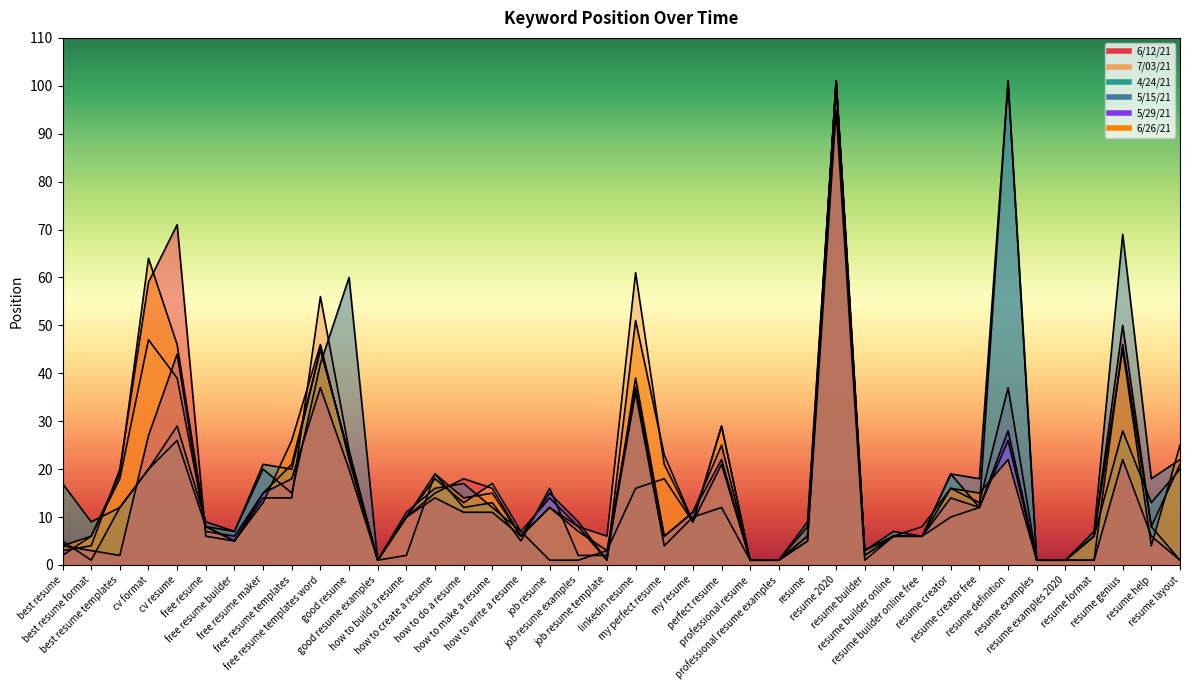

Between which two adjacent categories do 6/12/21 and 5/29/21 first intersect?

best resume and best resume format